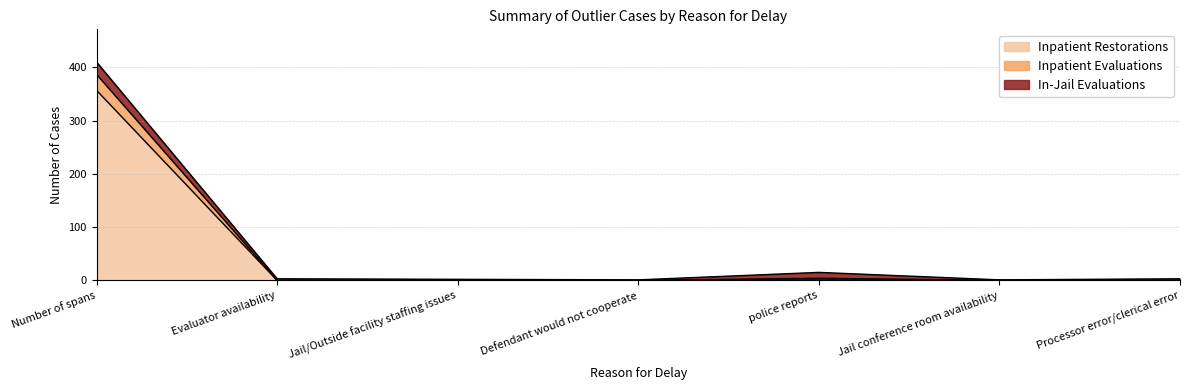

True or false: Inpatient Restorations and Inpatient Evaluations intersect in this chart.

False